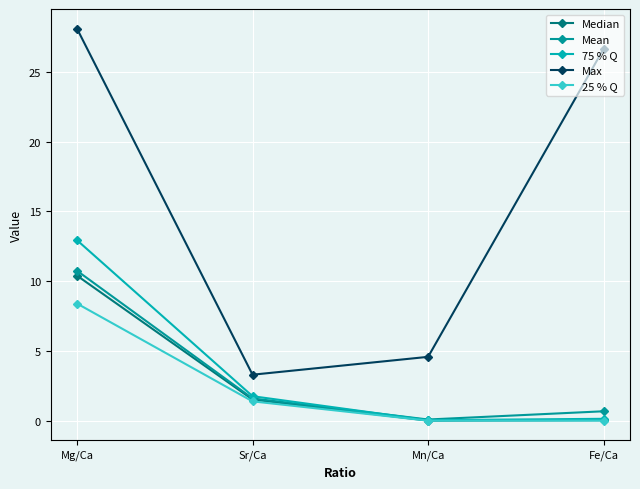

Count the number of categories in the chart.

4